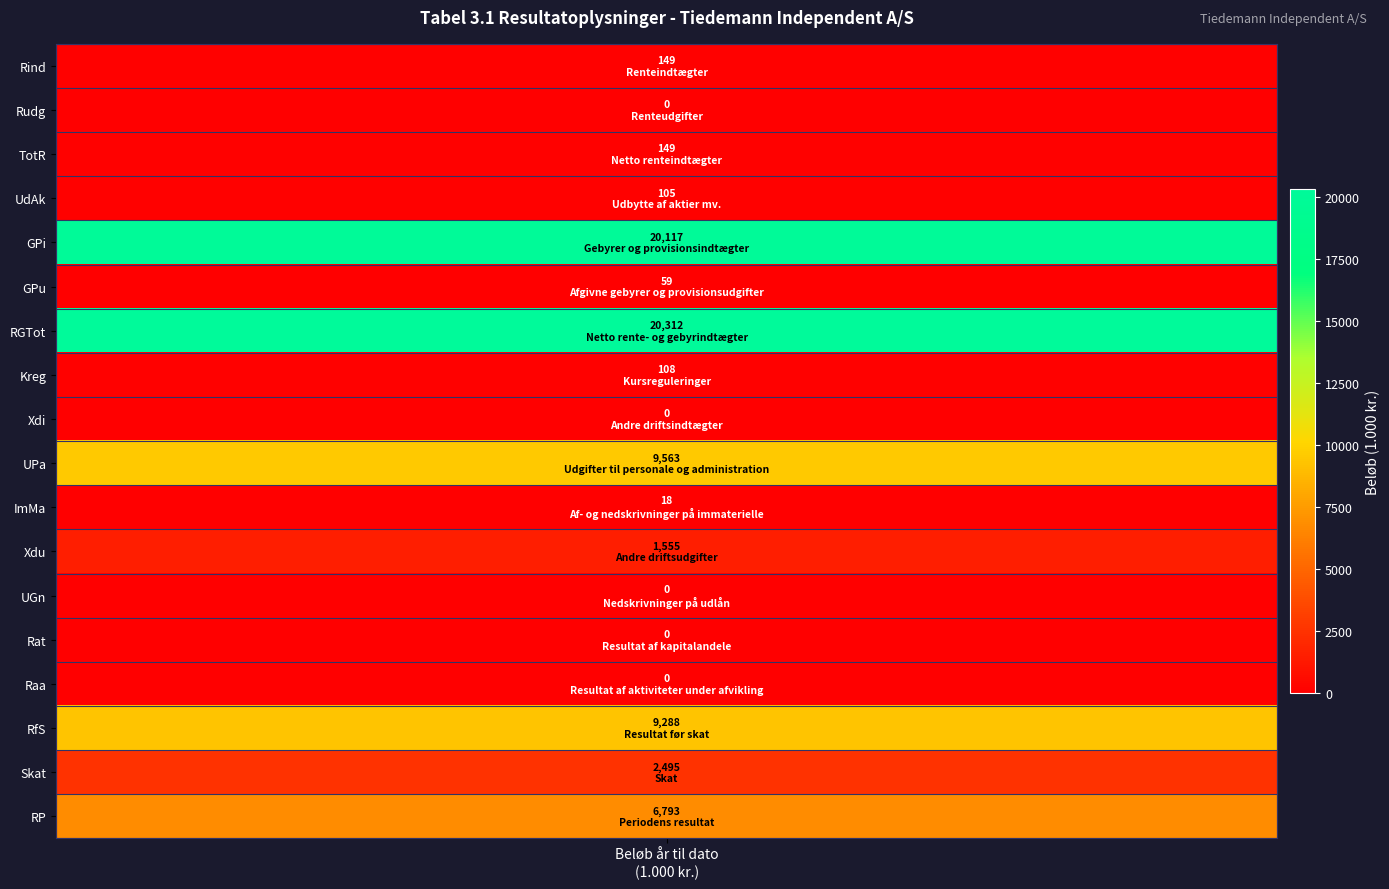

Rank the categories by value from highest to lowest.

RGTot, GPi, UPa, RfS, RP, Skat, Xdu, Rind, TotR, Kreg, UdAk, GPu, ImMa, Rudg, Xdi, UGn, Rat, Raa